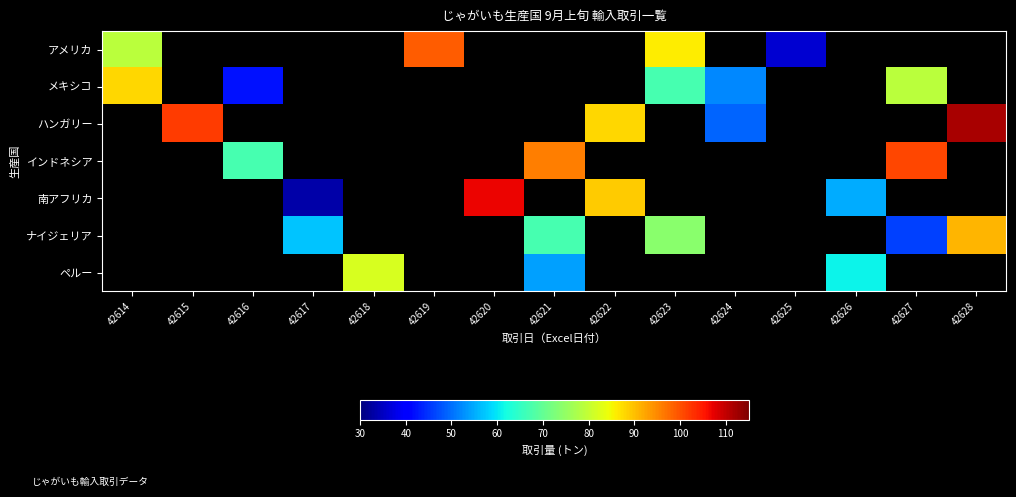

Which category has the lowest value across all series?

42617